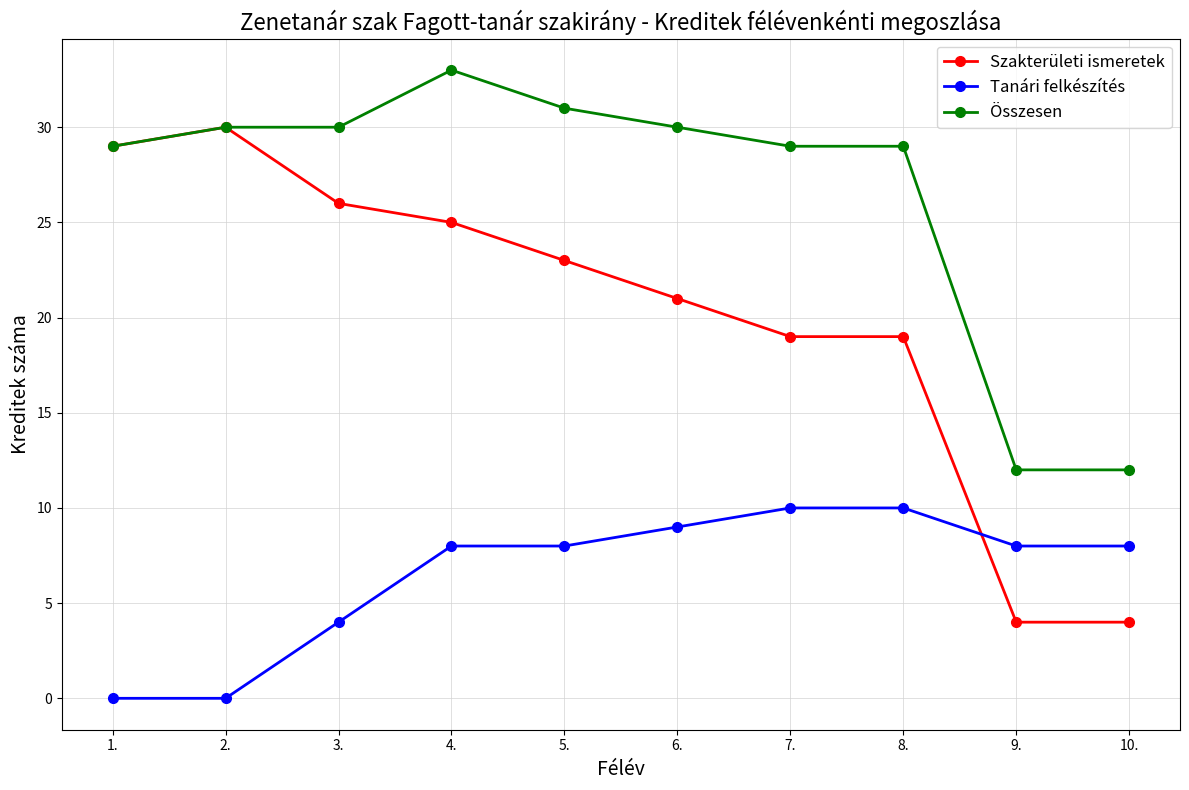

At how many categories does at least one series exceed 17?

8